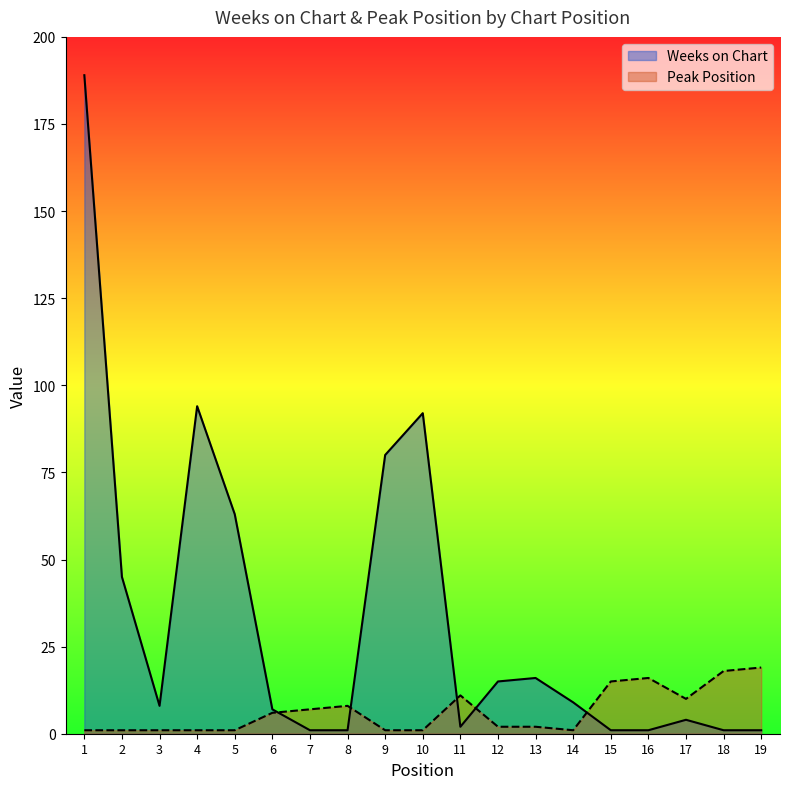

At which label does Peak Position reach its minimum?

1